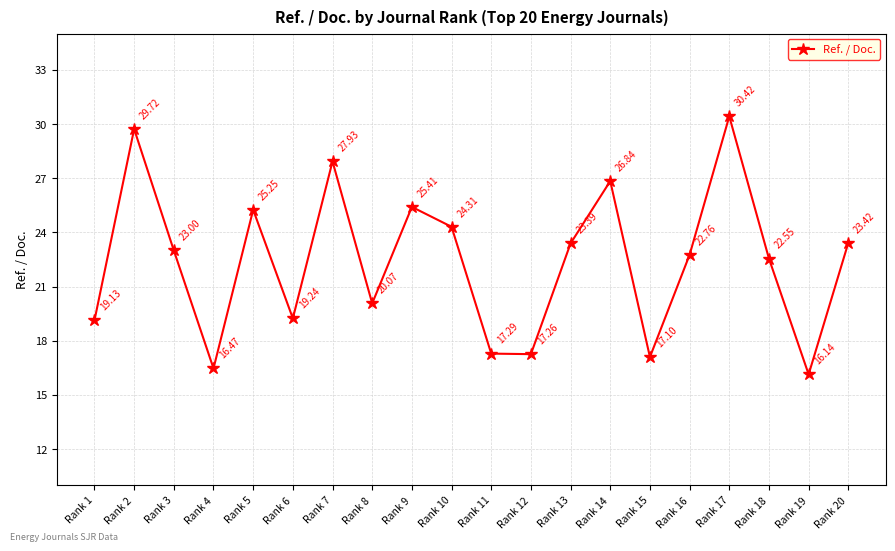

The value at Rank 1 is 19.1. True or false?

True